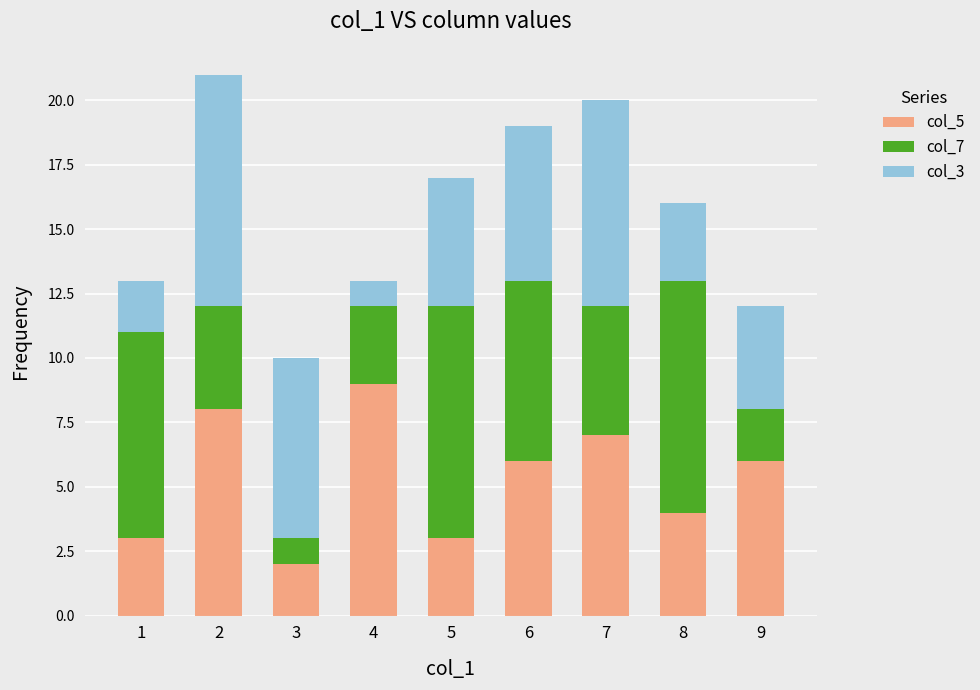

The col_5 series shows 8 at 2. True or false?

True